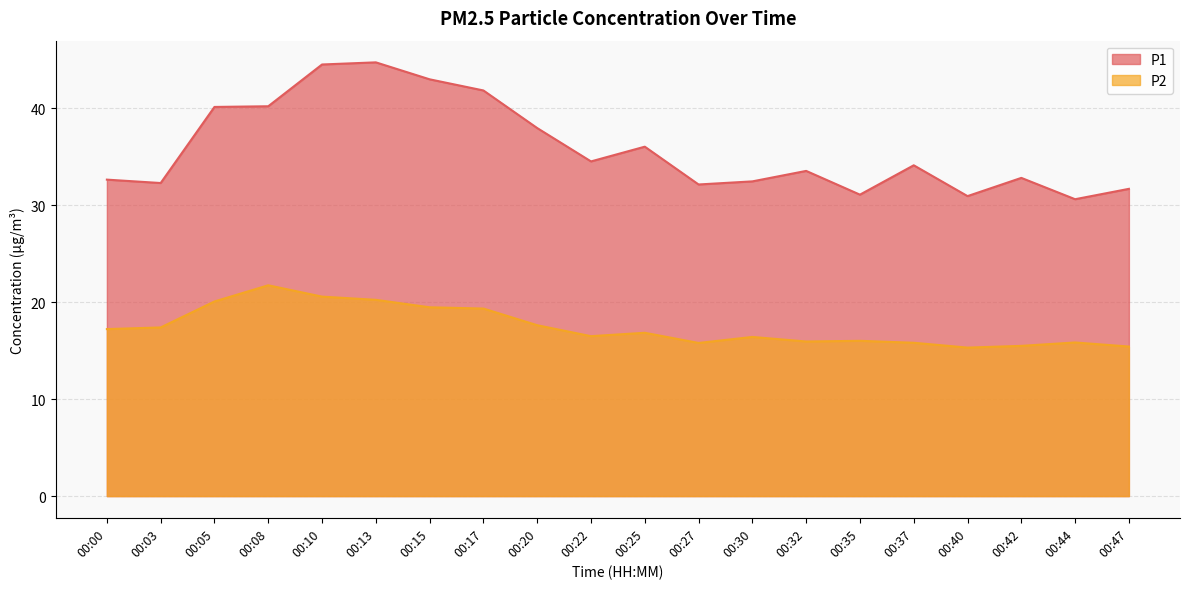

At which category is the sum across all series the highest?

00:10